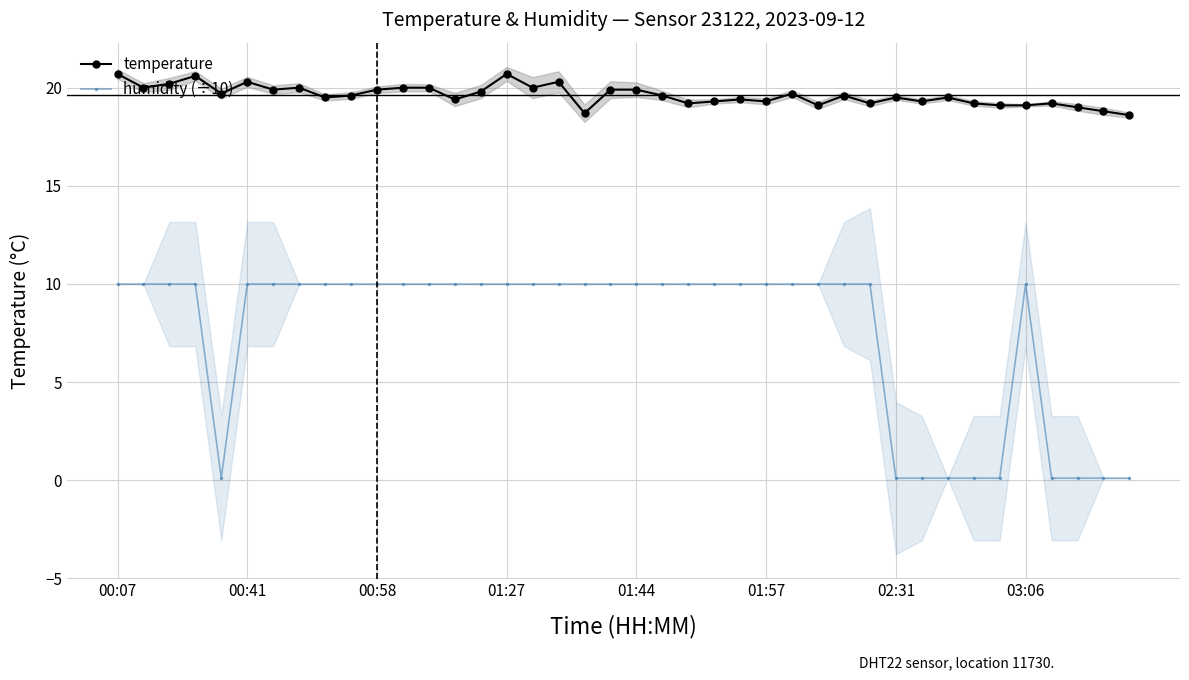

How many values in the humidity (÷10) series exceed 9?

30